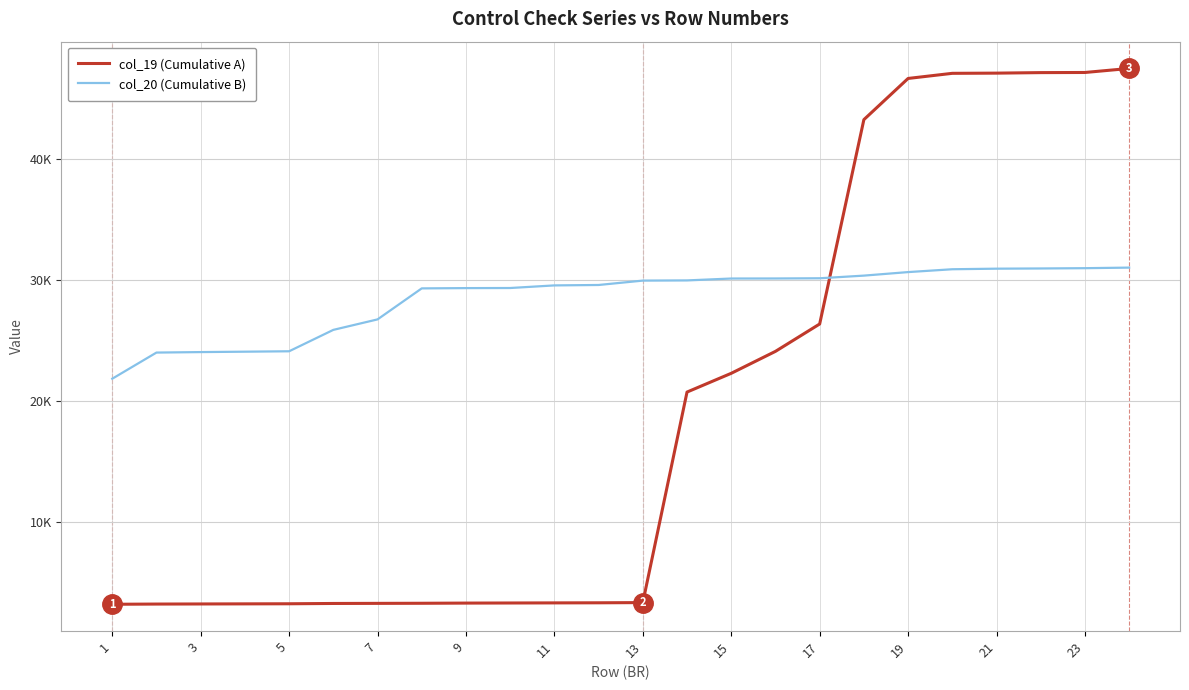

Reading left to right, list all the values displayed in this chart.

col_19 (Cumulative A): 3210	3228	3236	3244	3252	3277	3285	3293	3308	3316	3324	3332	3349	20727	22275	24086	26346	43214	46614	47037	47053	47096	47107	47439
col_20 (Cumulative B): 21828	23987	24027	24060	24094	25860	26725	29285	29308	29316	29531	29566	29927	29943	30099	30103	30120	30339	30630	30865	30912	30929	30953	31000